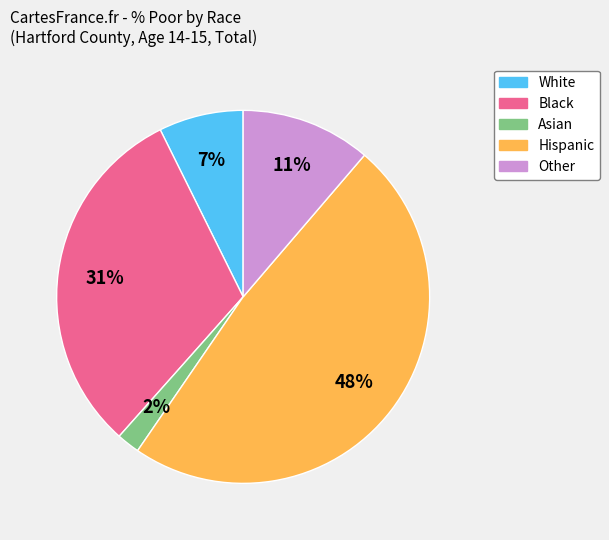

To the nearest percent, what percentage of the pie is White?

7%